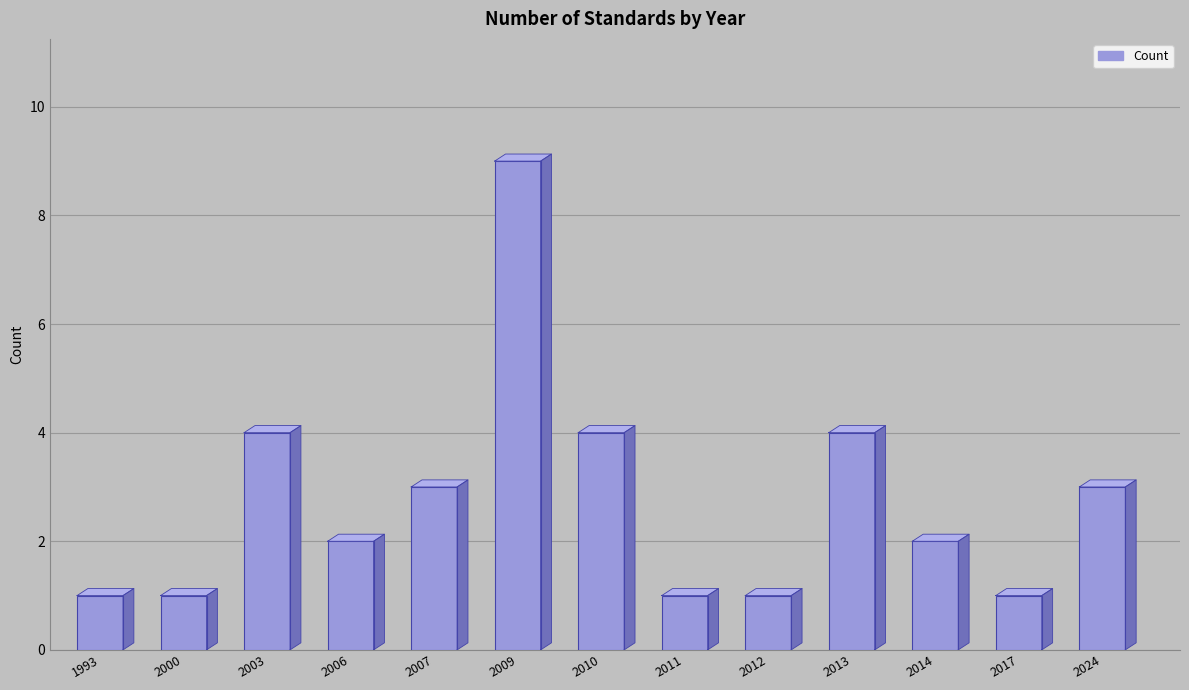

List the labels in order of value, smallest first.

1993, 2000, 2011, 2012, 2017, 2006, 2014, 2007, 2024, 2003, 2010, 2013, 2009